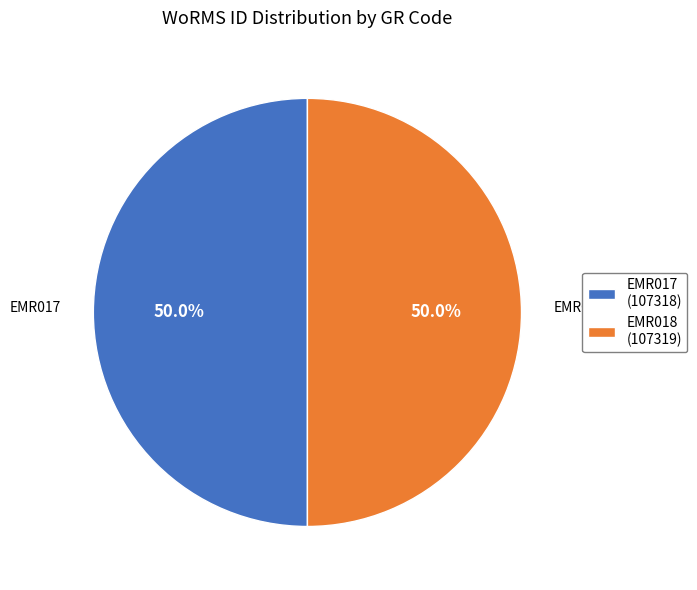

To the nearest percent, what is the average slice percentage?

50%